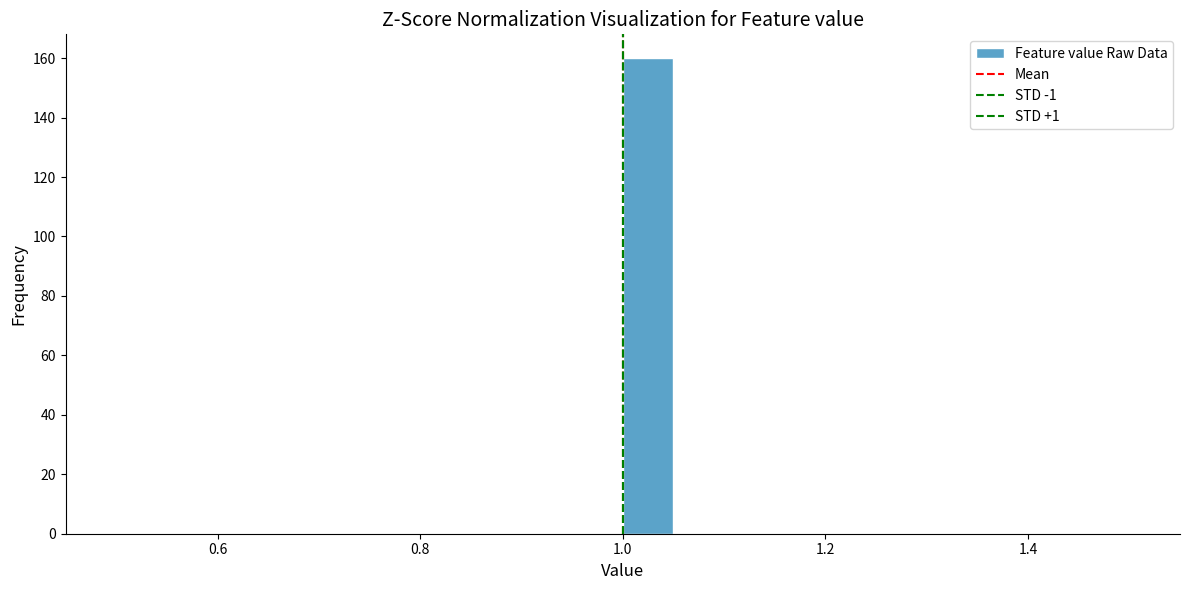

Read against the x-axis, roughly where is the centre of the tallest bar?

1.02